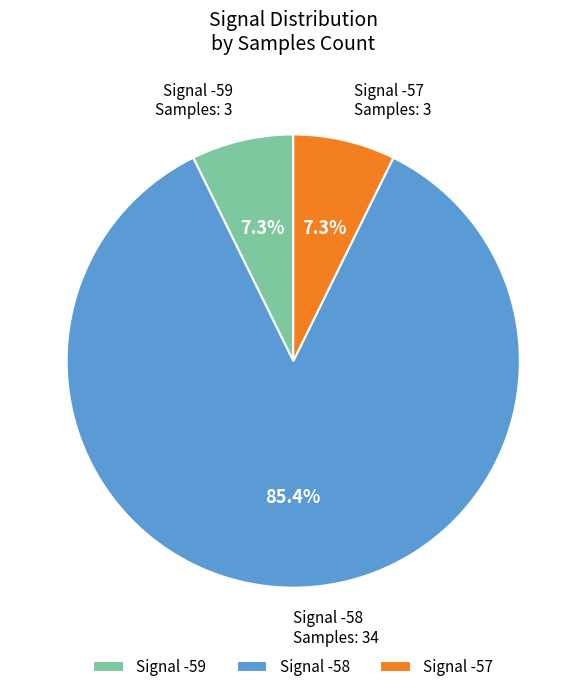

Which category accounts for the majority?

Signal -58